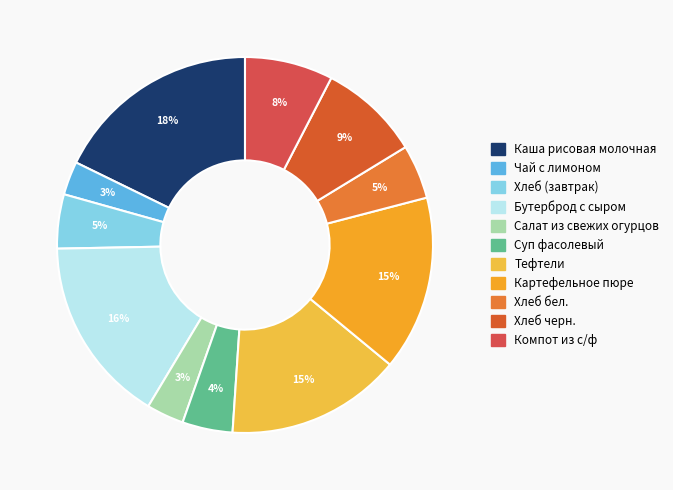

Approximately how many times larger is the value at Тефтели compared to Суп фасолевый?

3.5